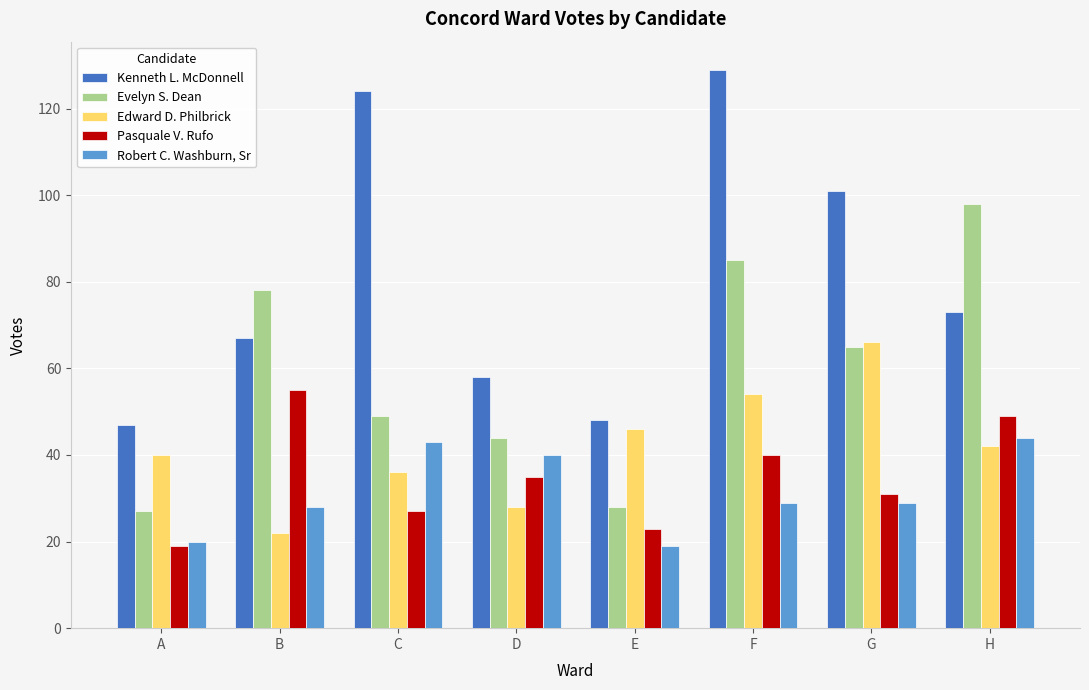

True or false: Edward D. Philbrick has a value of 22 at A.

False